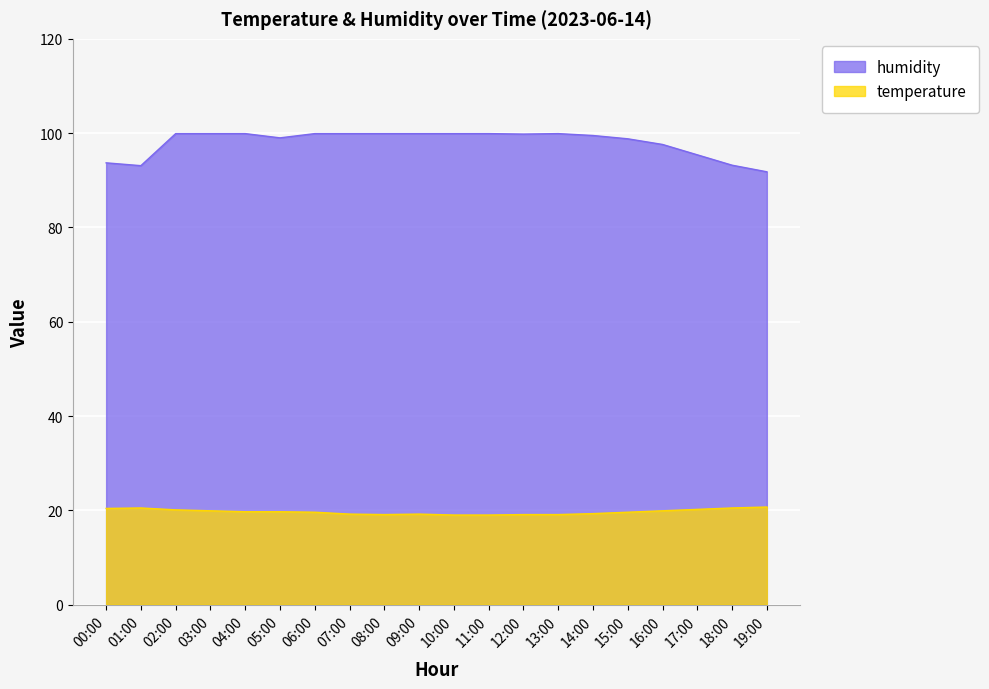

What is the label of the 15th point from the right?

05:00